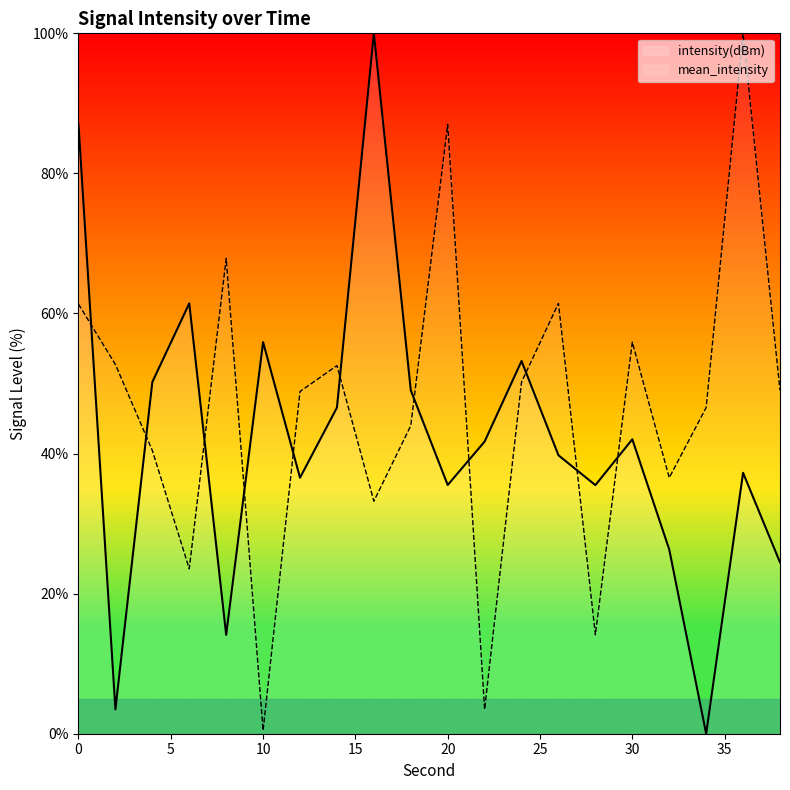

What is the highest value of the mean_intensity series?

100.0